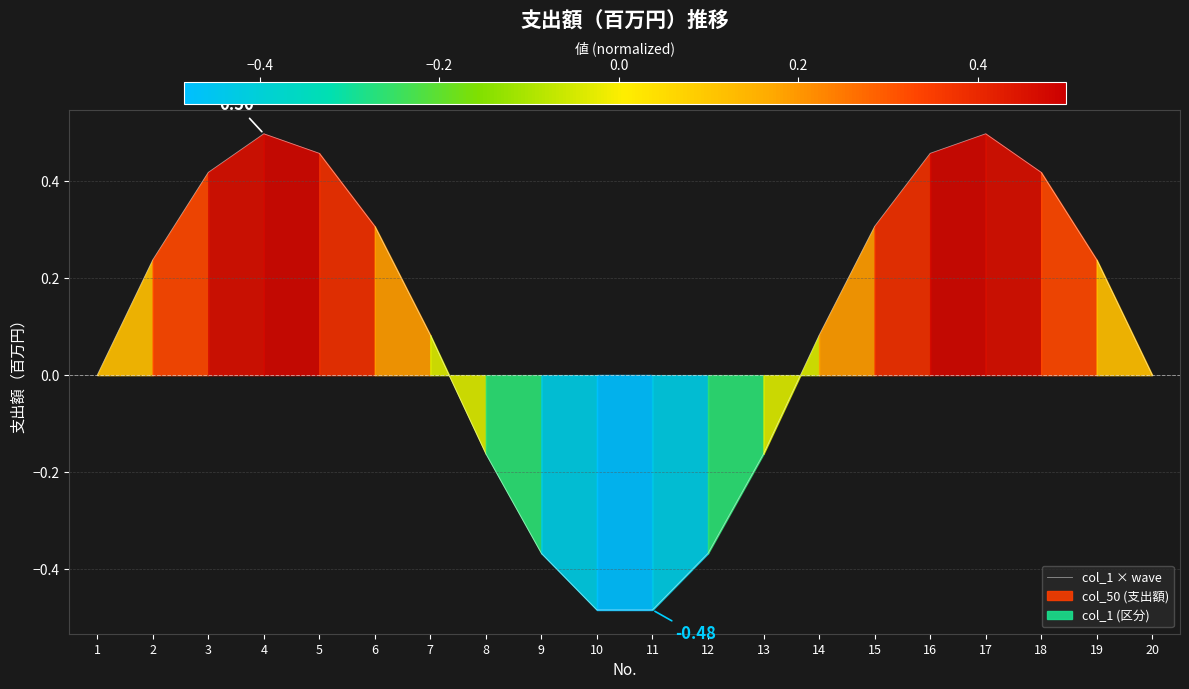

Reading left to right, list all the values displayed in this chart.

0.0	0.2	0.4	0.5	0.5	0.3	0.1	-0.2	-0.4	-0.5	-0.5	-0.4	-0.2	0.1	0.3	0.5	0.5	0.4	0.2	0.0